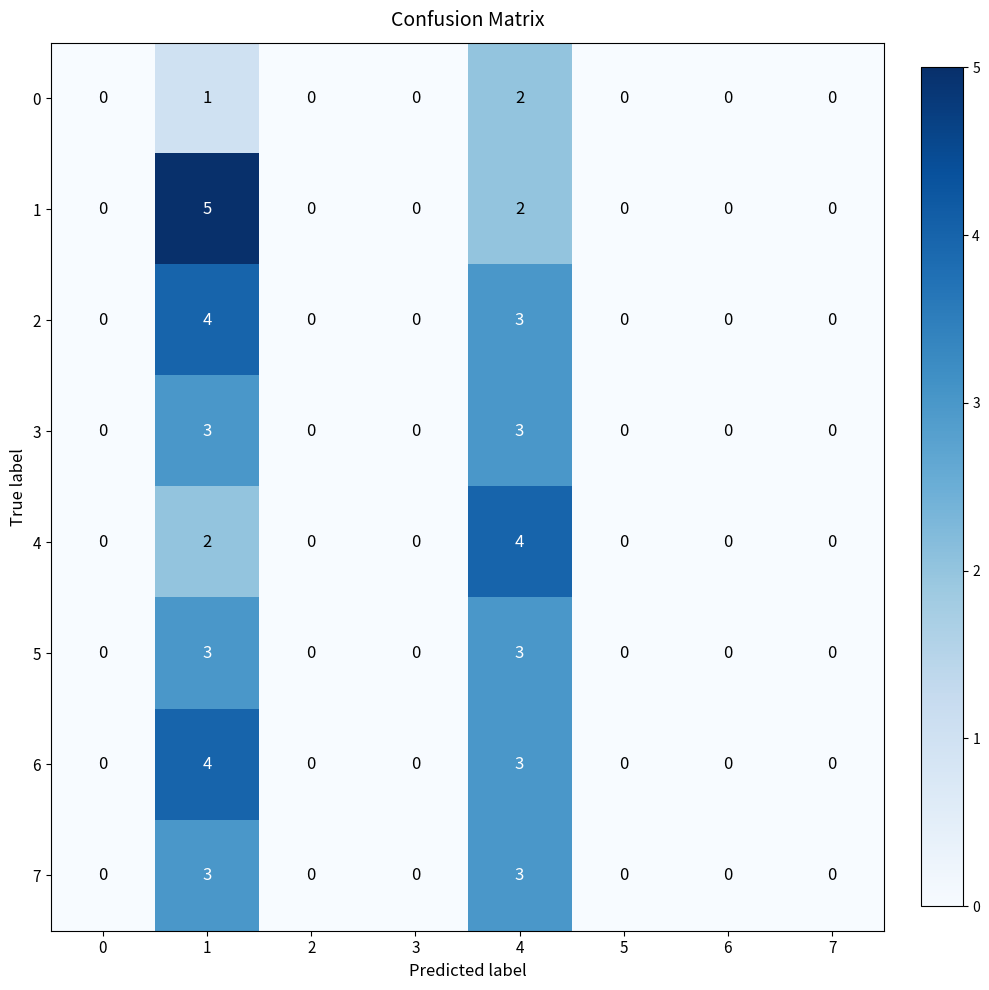

Which series changed the most between 4 and 6?

4